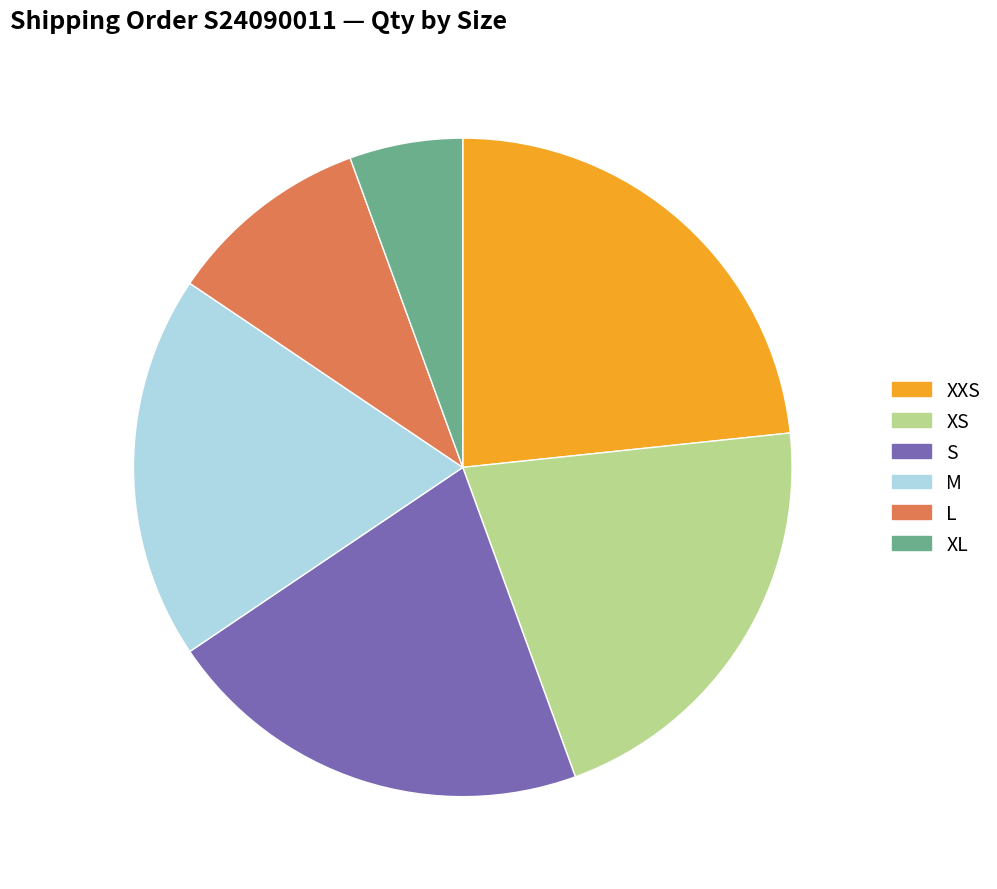

The L slice represents 3% of the pie. True or false?

False